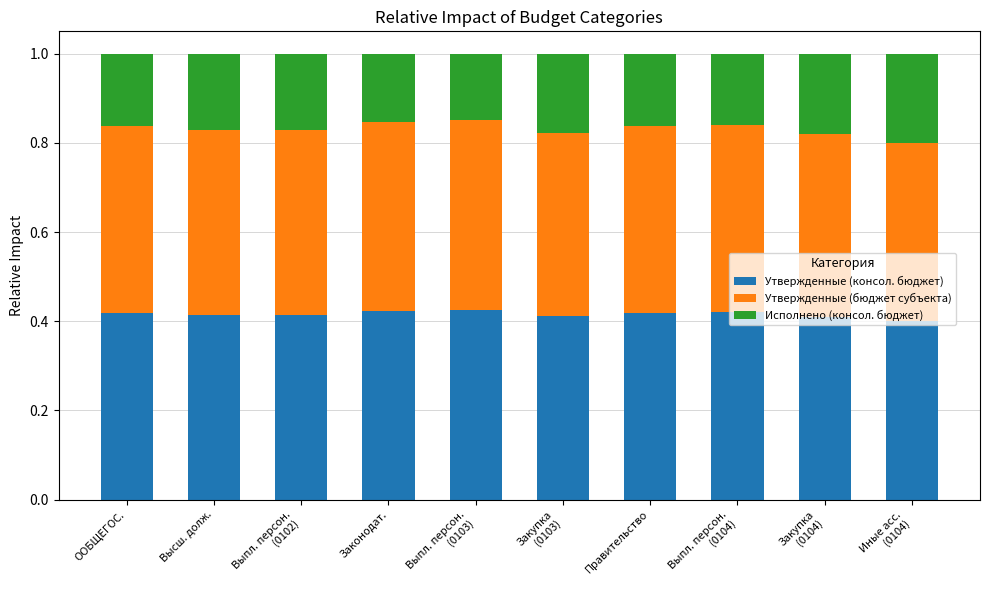

What is the total value across all series at Высш. долж.?

1.0